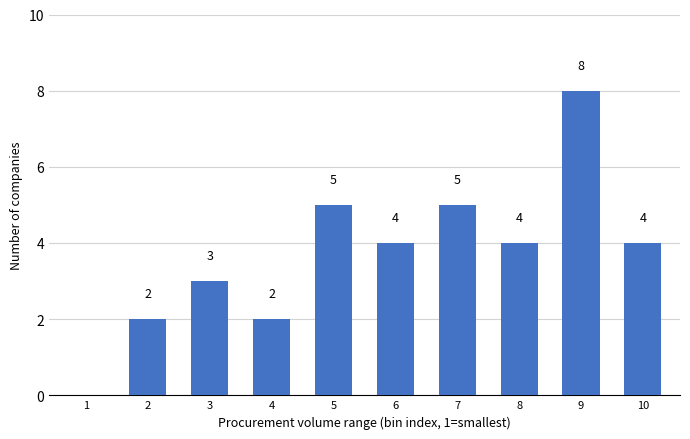

Reading left to right, list all the values displayed in this chart.

1=0	2=2	3=3	4=2	5=5	6=4	7=5	8=4	9=8	10=4